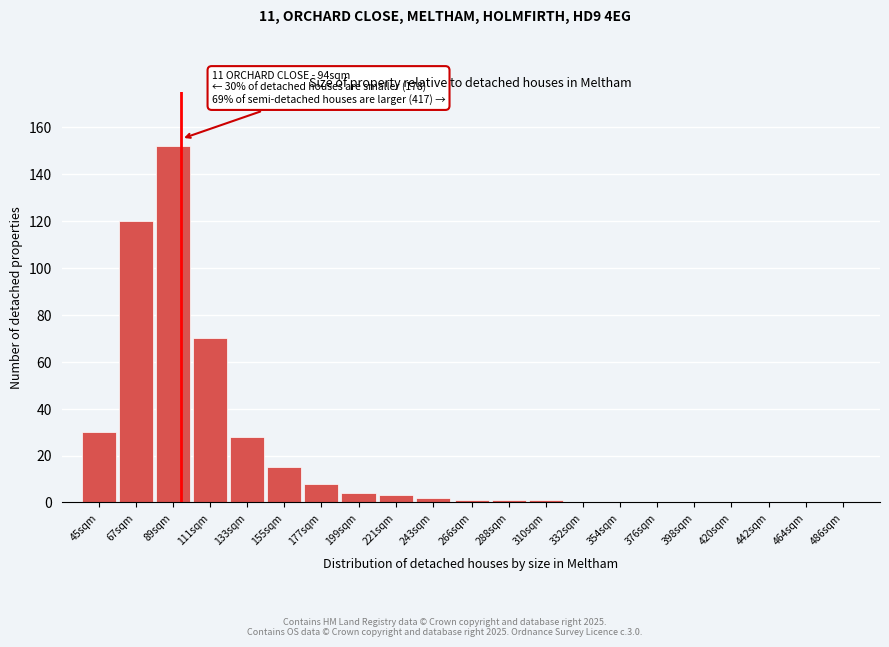

Reading left to right, what are all the values shown in this chart?

45sqm=30	67sqm=120	89sqm=152	111sqm=70	133sqm=28	155sqm=15	177sqm=8	199sqm=4	221sqm=3	243sqm=2	266sqm=1	288sqm=1	310sqm=1	332sqm=0	354sqm=0	376sqm=0	398sqm=0	420sqm=0	442sqm=0	464sqm=0	486sqm=0